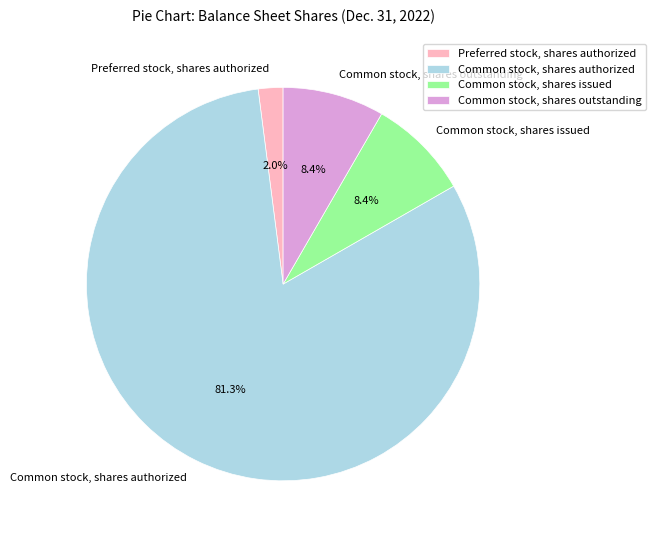

To the nearest percent, what percentage of the pie is Common stock, shares authorized?

81%